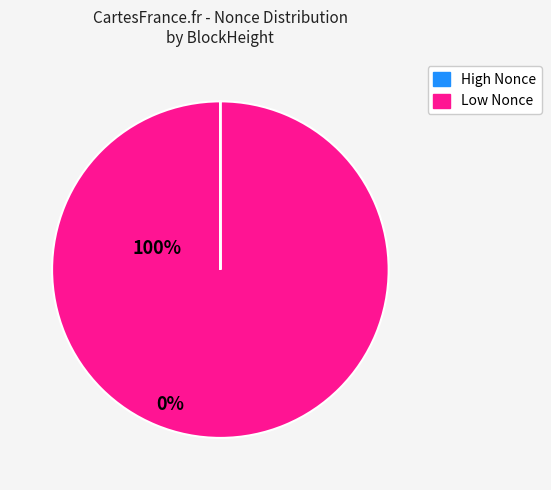

Does any single category account for the majority?

Yes